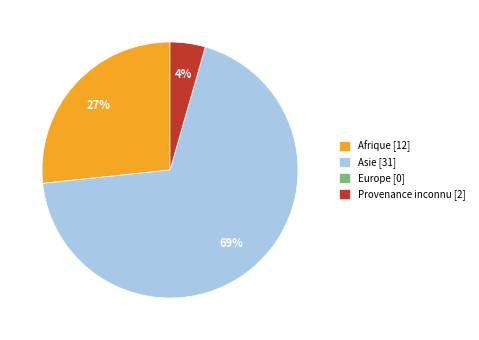

What percentage is the Provenance inconnu [2] slice, to the nearest percent?

4%